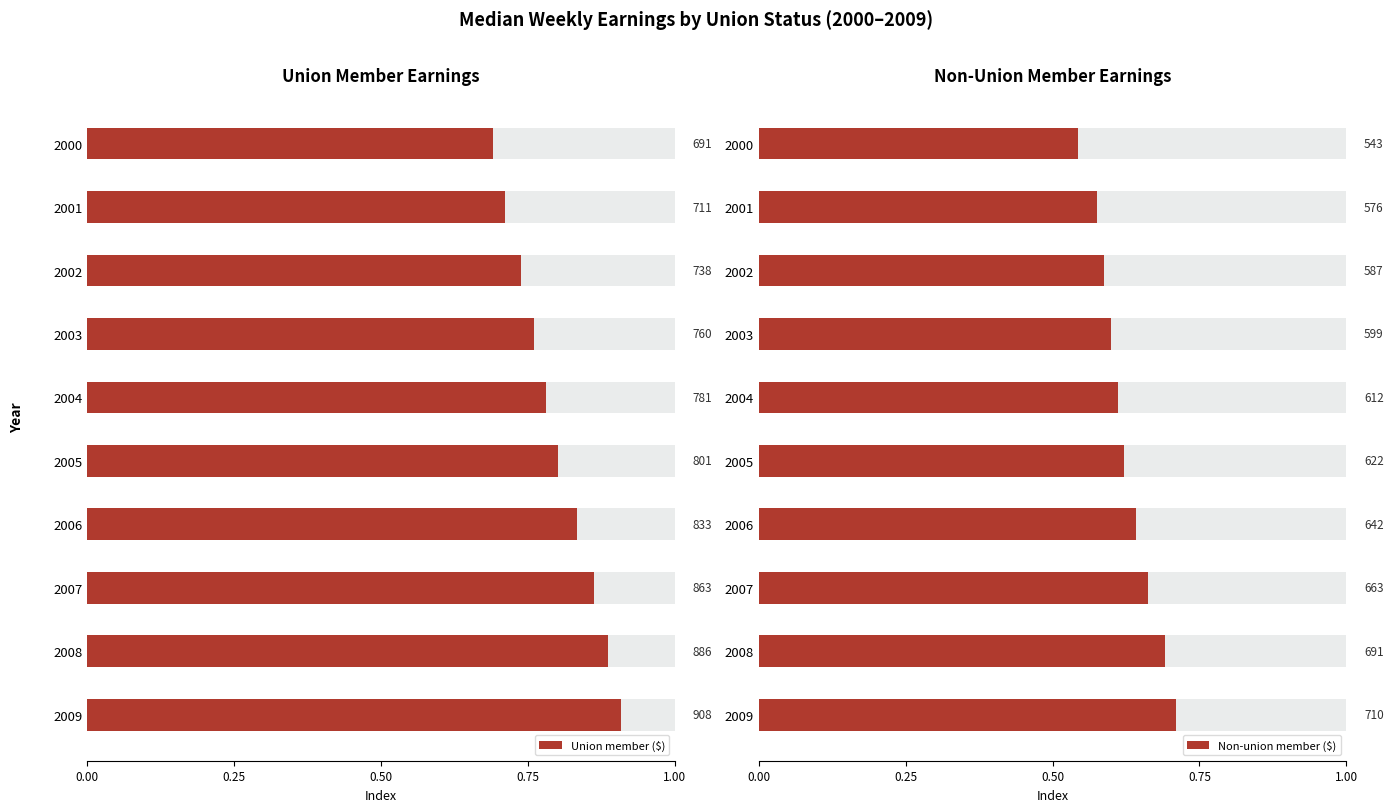

What is the sum of the Non-union member ($) values at 2001 and 2004?

1188